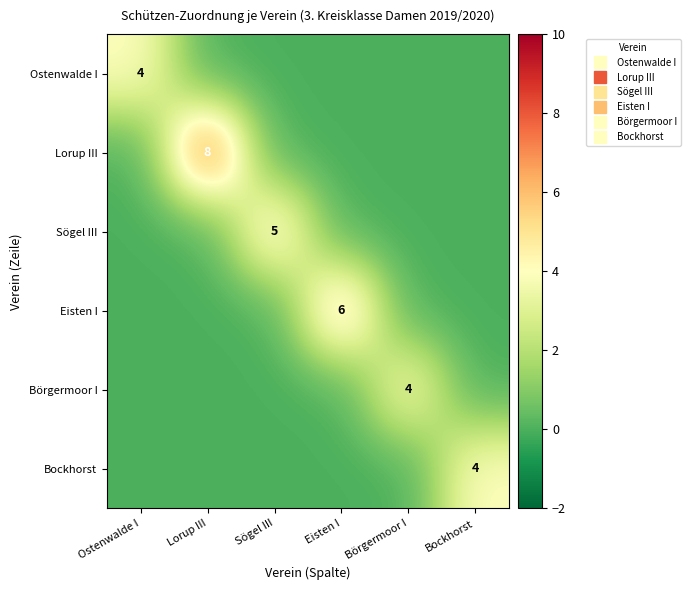

Rank the series by their maximum value, from highest to lowest.

Lorup III, Eisten I, Sögel III, Ostenwalde I, Börgermoor I, Bockhorst